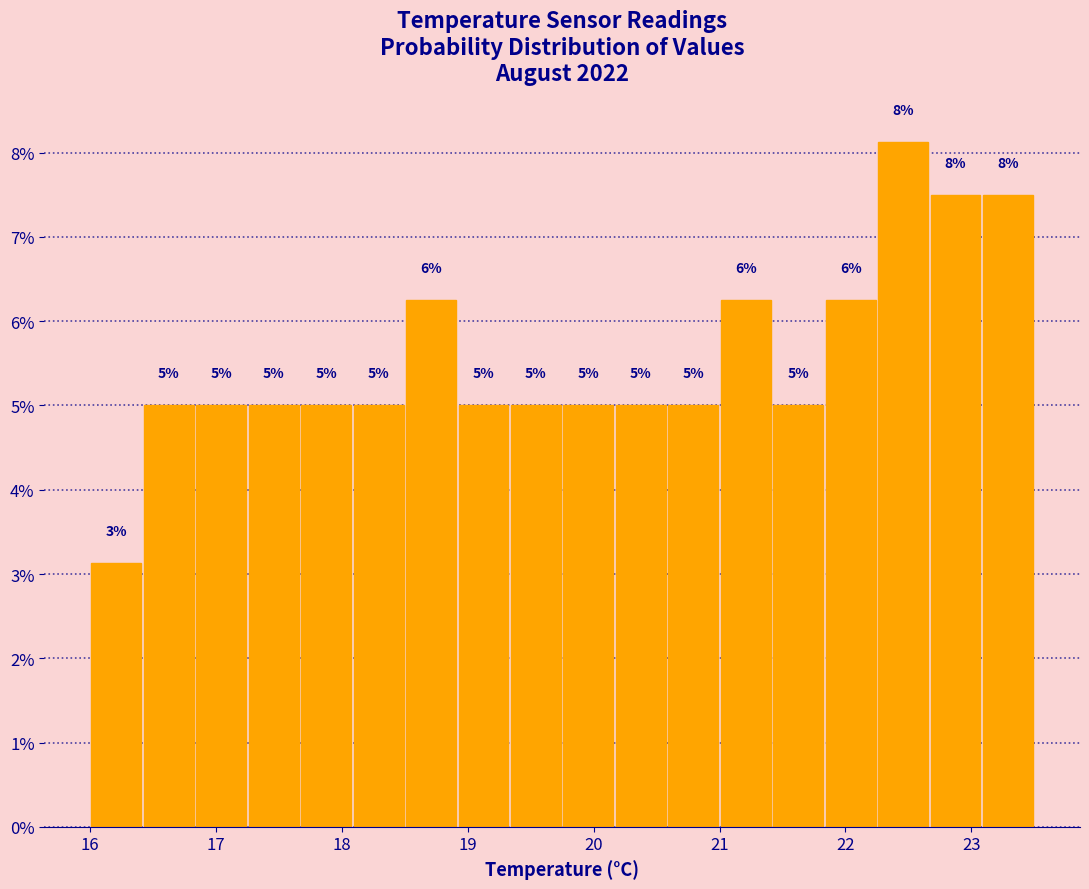

Over which range of the x-axis is the bar tallest?

22.3 to 22.7